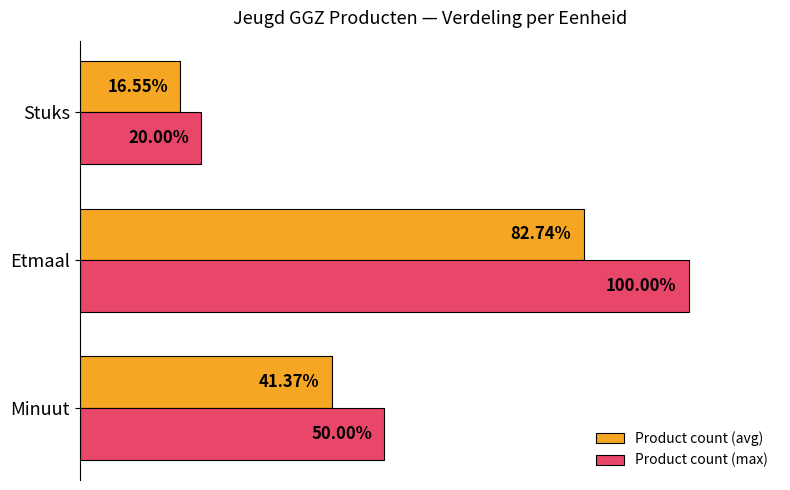

At which label does Product count (max) reach its minimum?

Stuks